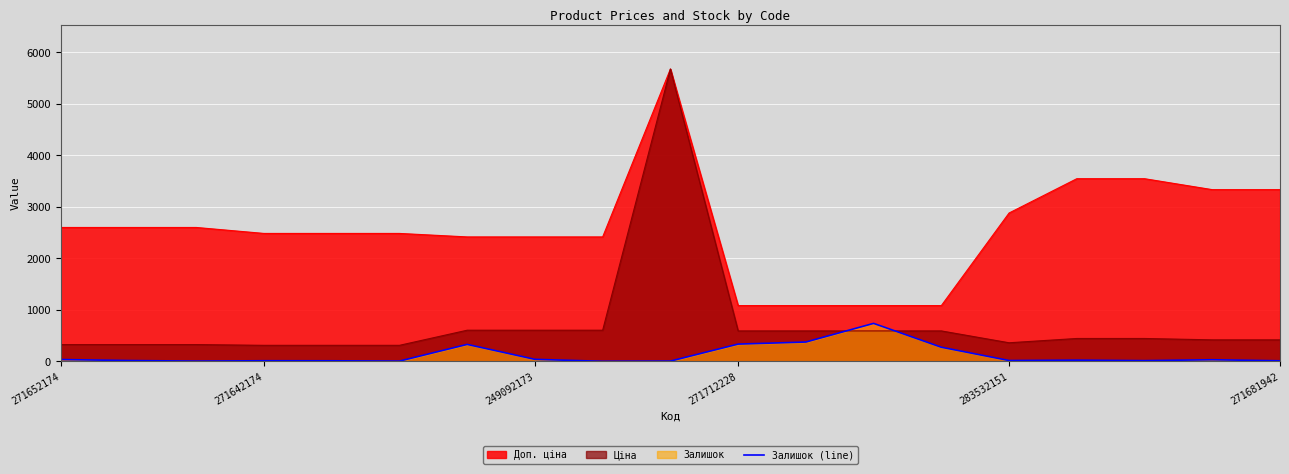

What is the highest value of the Ціна series?

5673.8